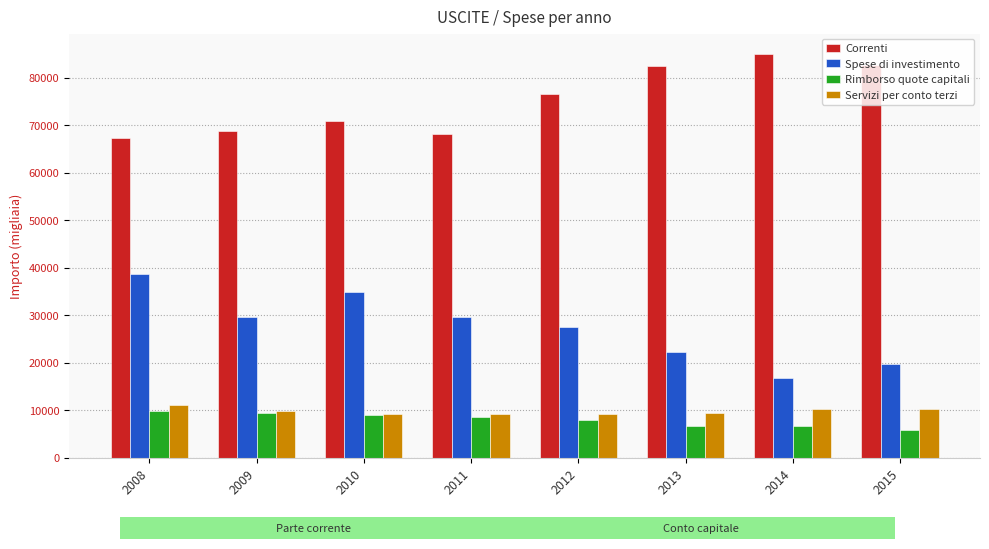

Which category has the highest value in the Correnti series?

2014